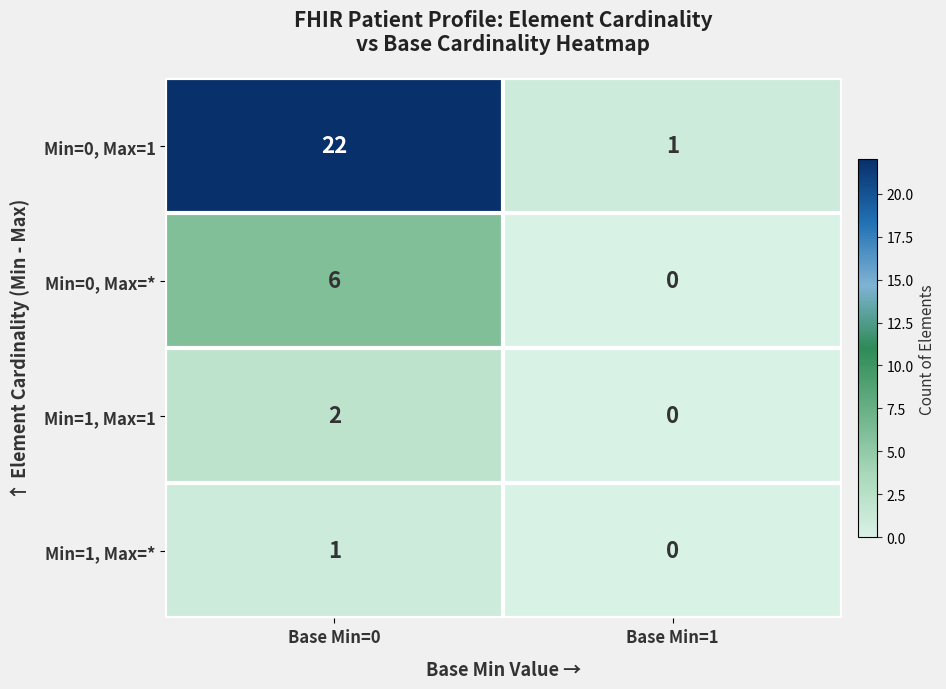

Rank the series by their maximum value, from lowest to highest.

Min=1, Max=*, Min=1, Max=1, Min=0, Max=*, Min=0, Max=1